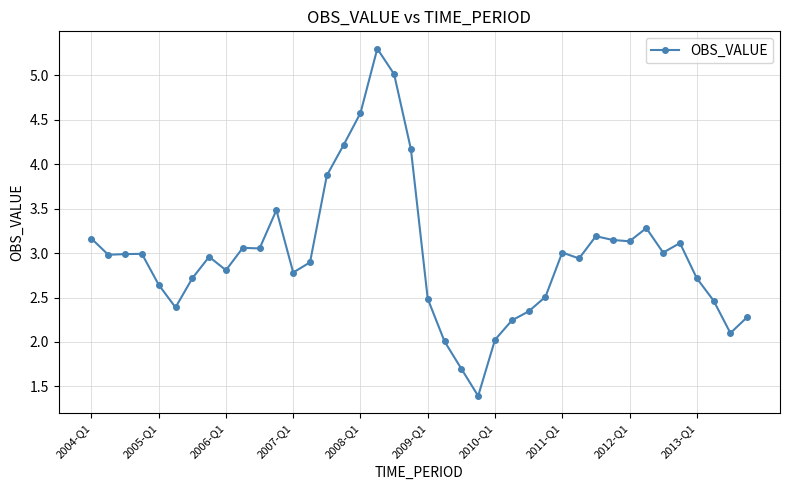

True or false: there are more than 2 points higher than both neighbors.

True